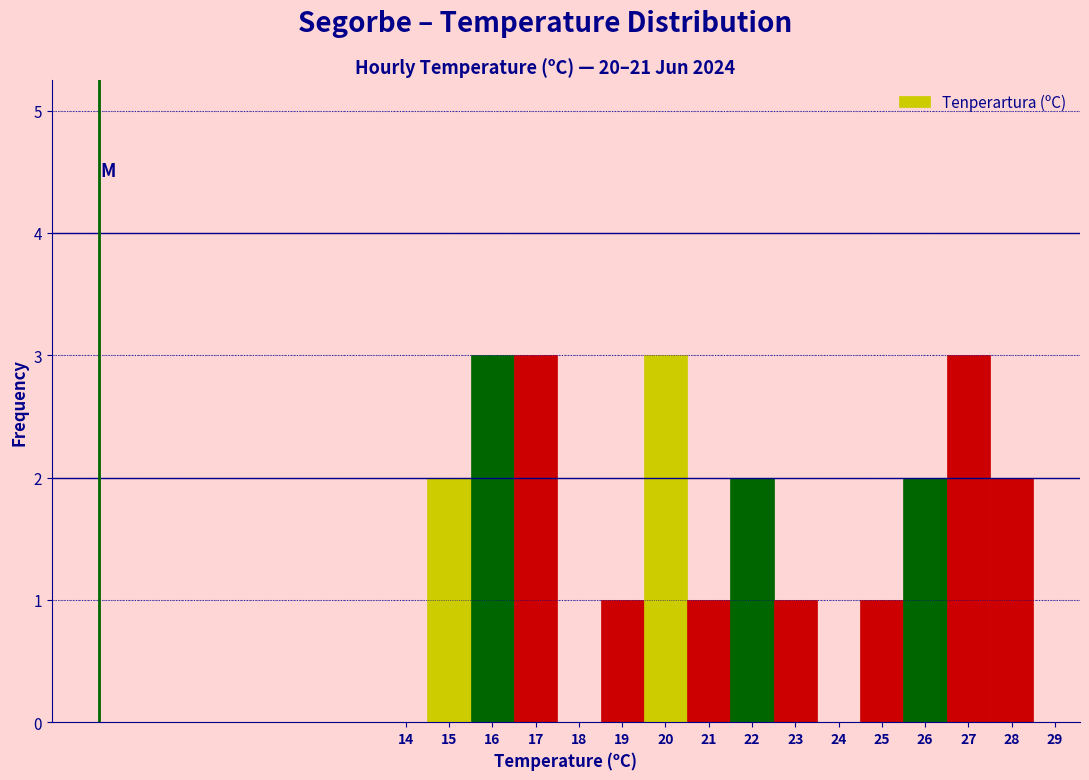

Reading left to right, list all the values displayed in this chart.

14=0	15=2	16=3	17=3	18=0	19=1	20=3	21=1	22=2	23=1	24=0	25=1	26=2	27=3	28=2